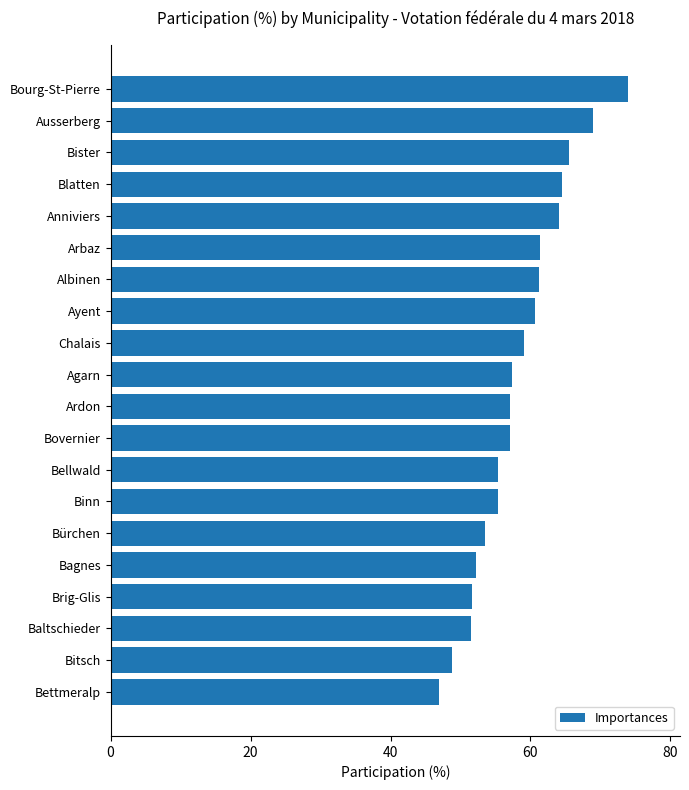

What is the sum of all values?

1166.2